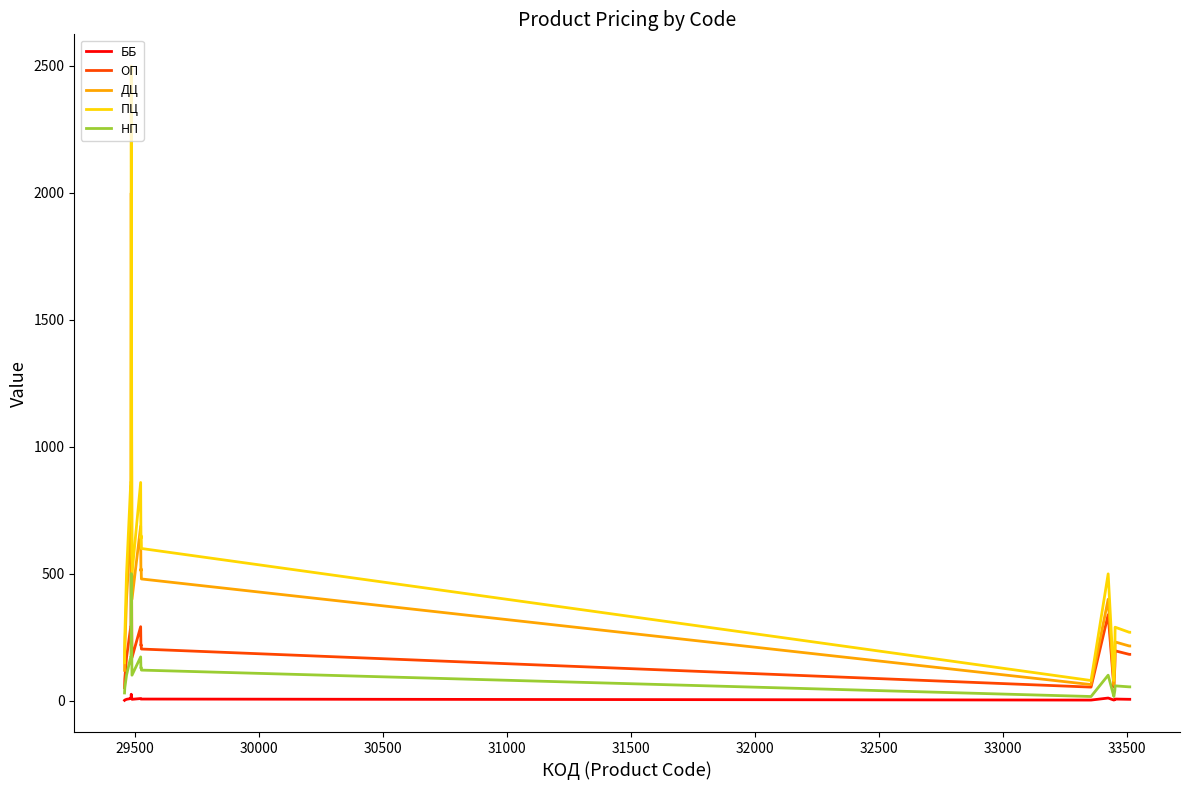

Which series has the widest spread of values?

ПЦ